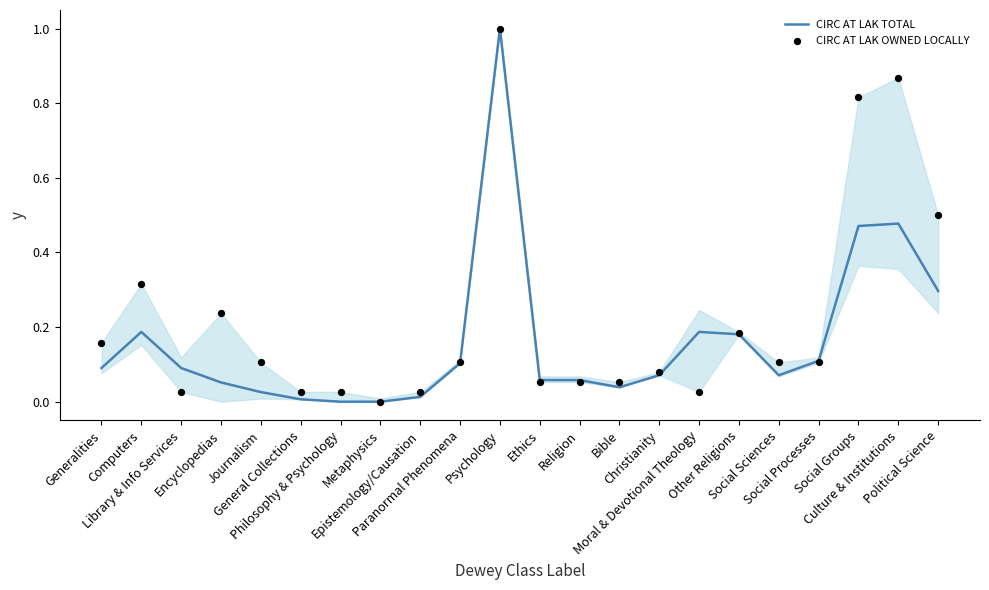

At which category is the sum across all series the highest?

Psychology